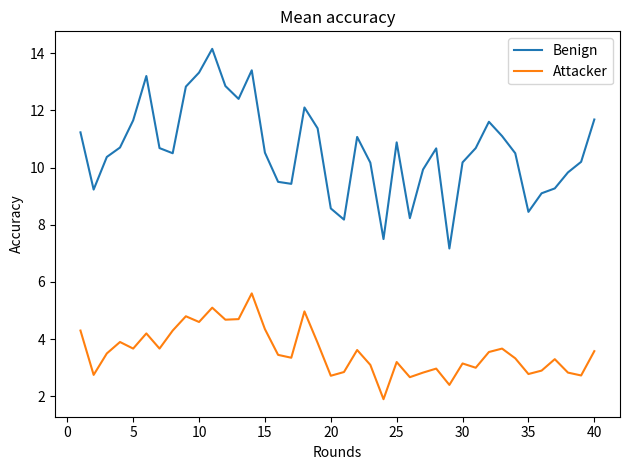

Which series has the widest spread of values?

Benign